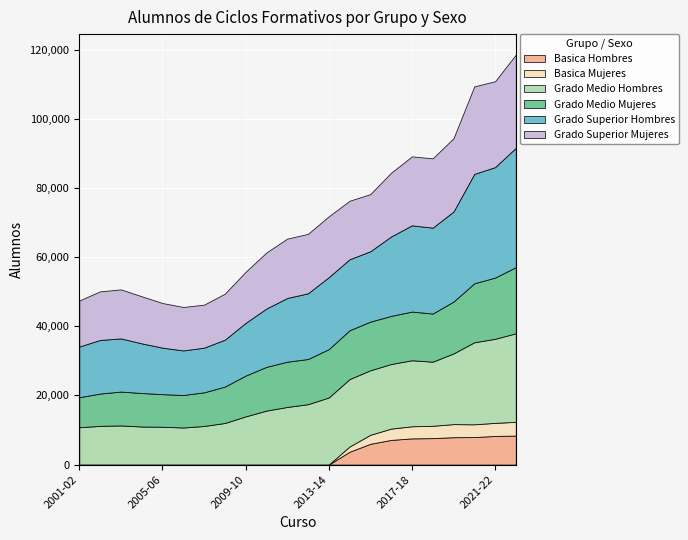

What is the total value across all series at 2003-04?

50673